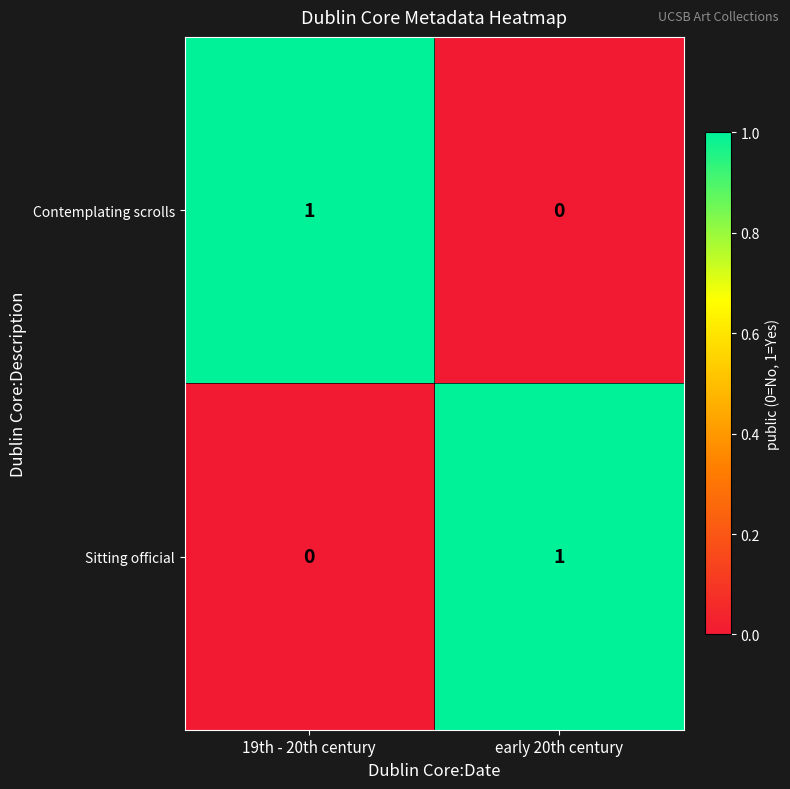

At early 20th century, list the series in order from largest to smallest.

Sitting official, Contemplating scrolls